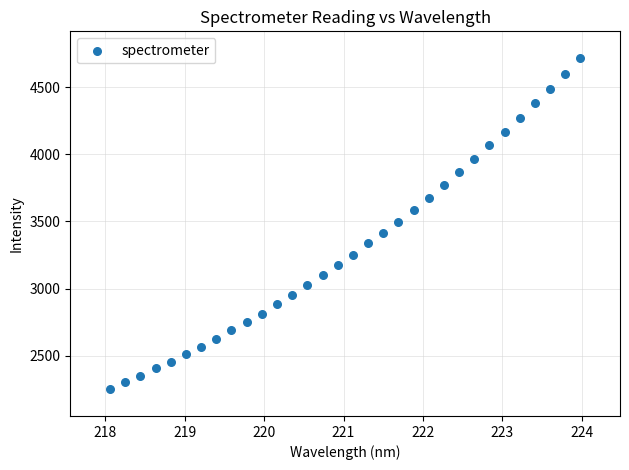

What is the range of X values (max minus min)?

5.9